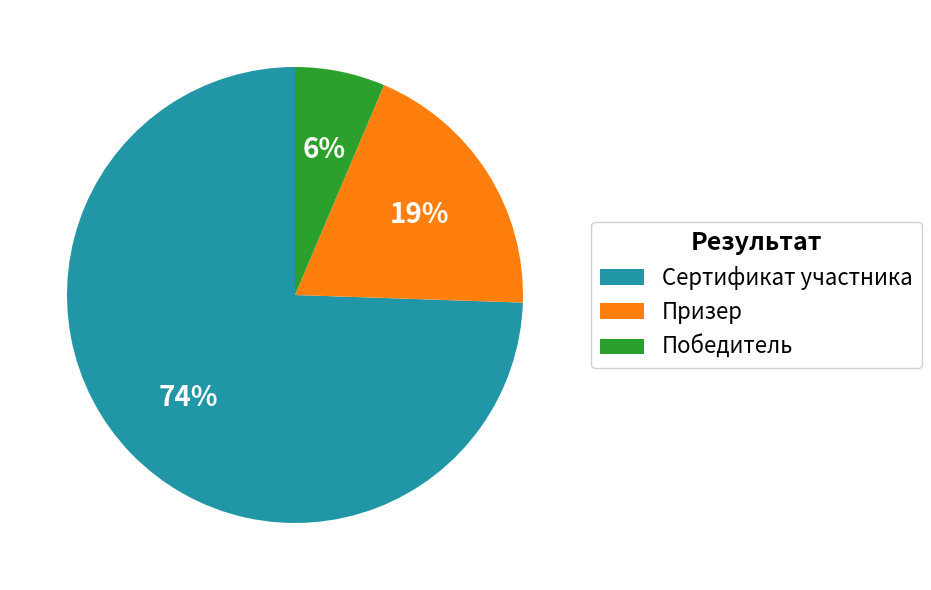

Is it true that Сертификат участника is 74% of the pie?

True